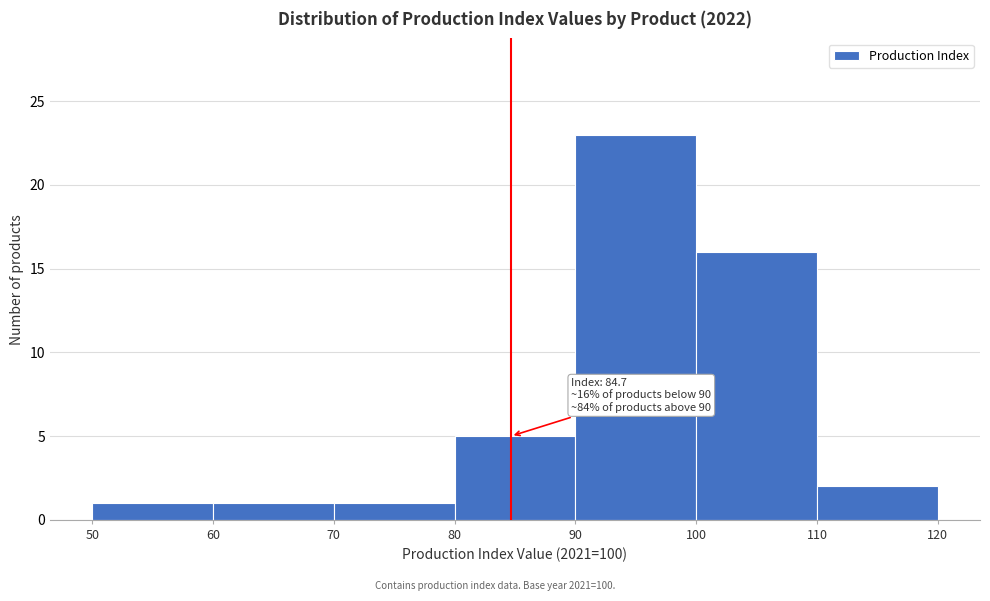

Over which range of the x-axis is the bar tallest?

90 to 100